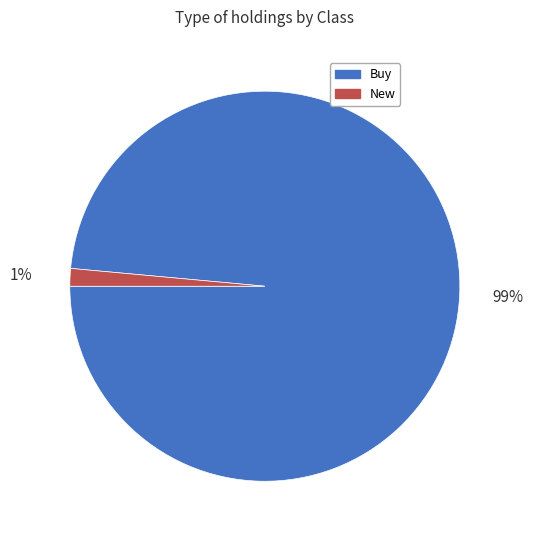

Count the number of slices in the pie.

2